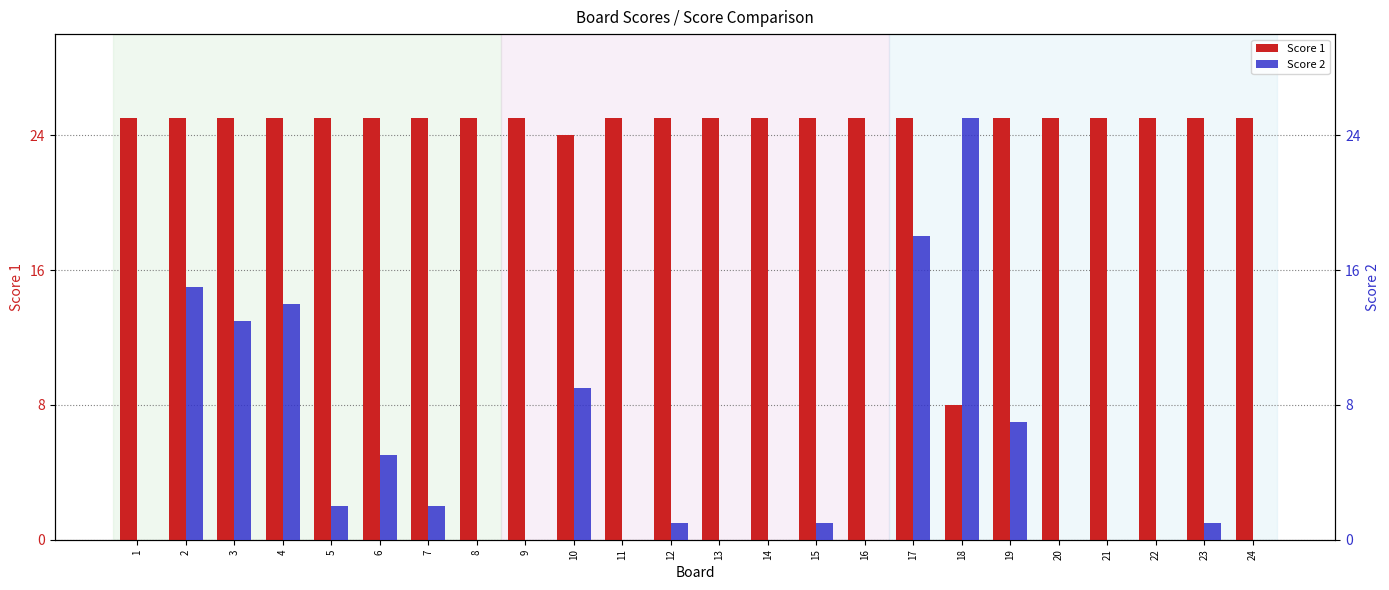

What is the sum of the Score 1 values at 22 and 8?

50